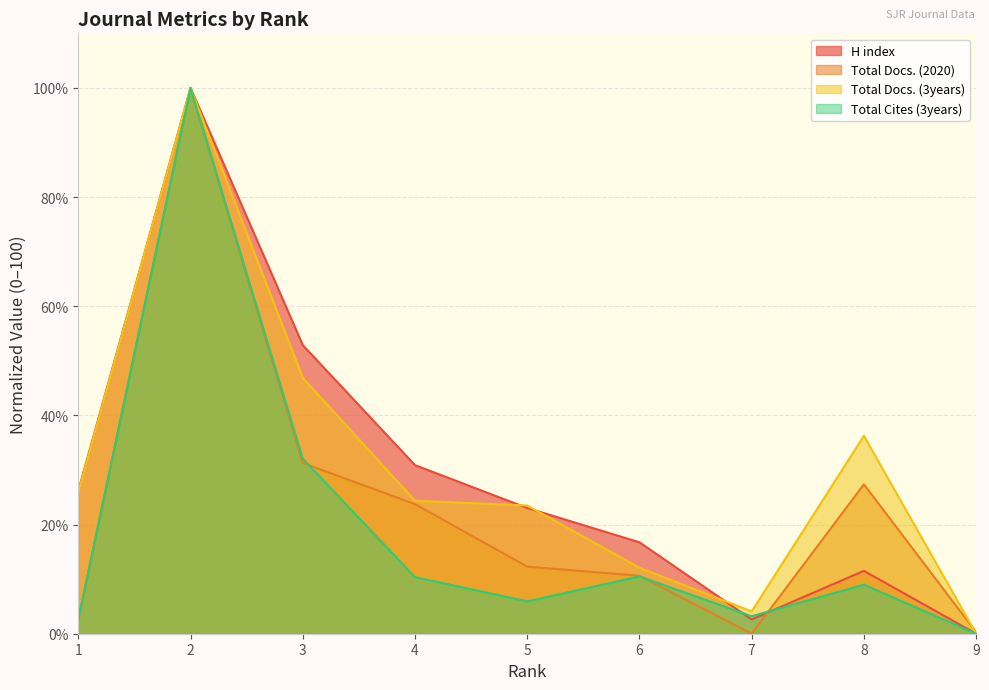

How many data points in Total Docs. (3years) are less than 24?

4